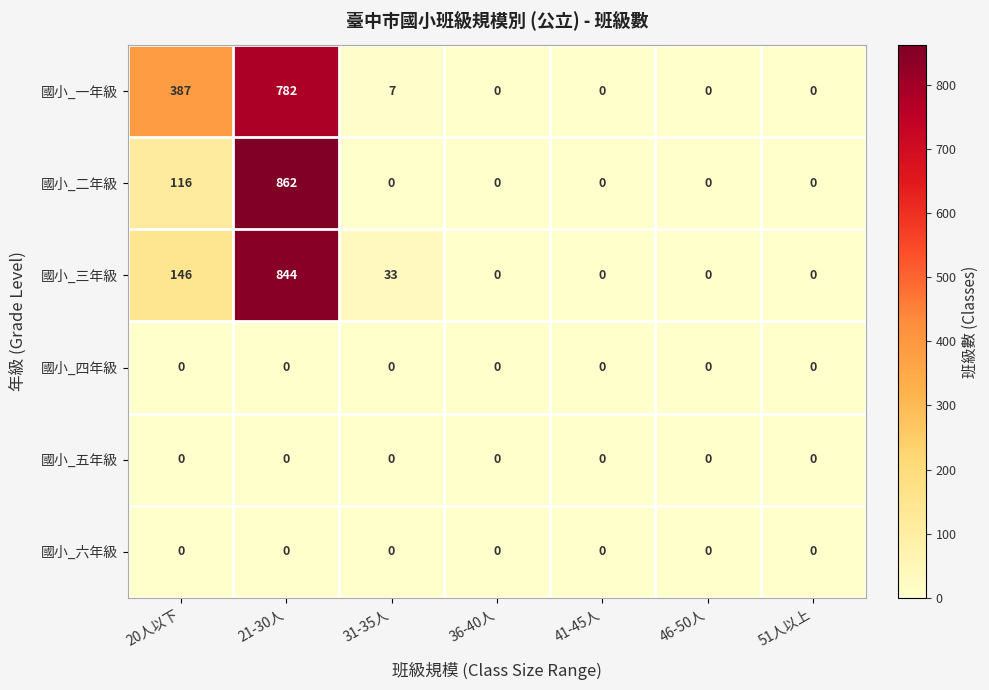

True or false: 國小_一年級 has a value of 0 at 46-50人.

True